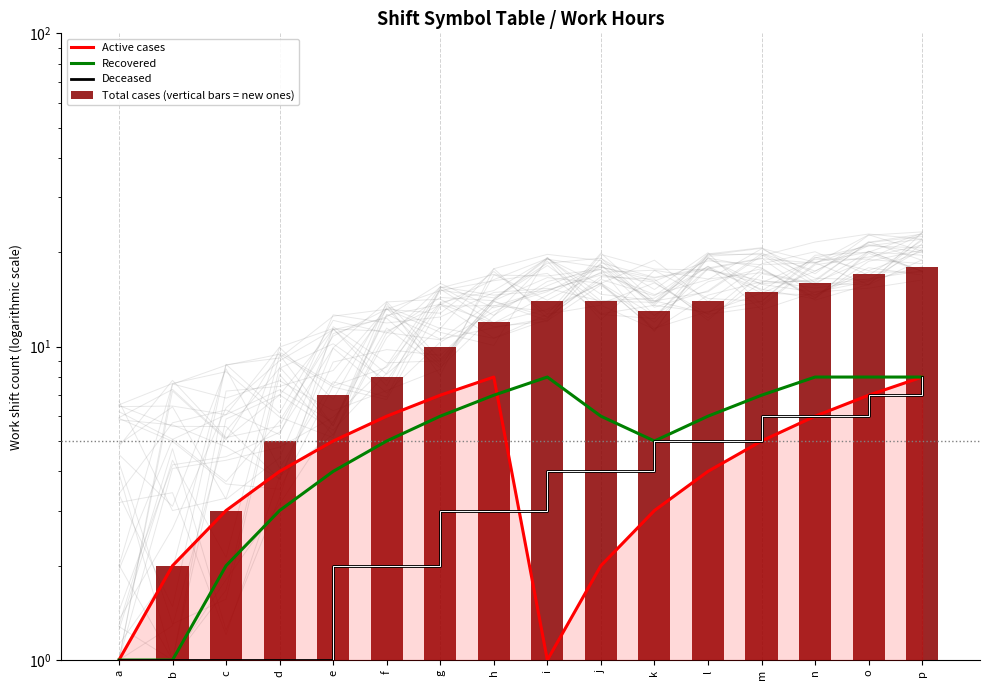

What is the value of the Active cases bar at the 3rd from the left?

3